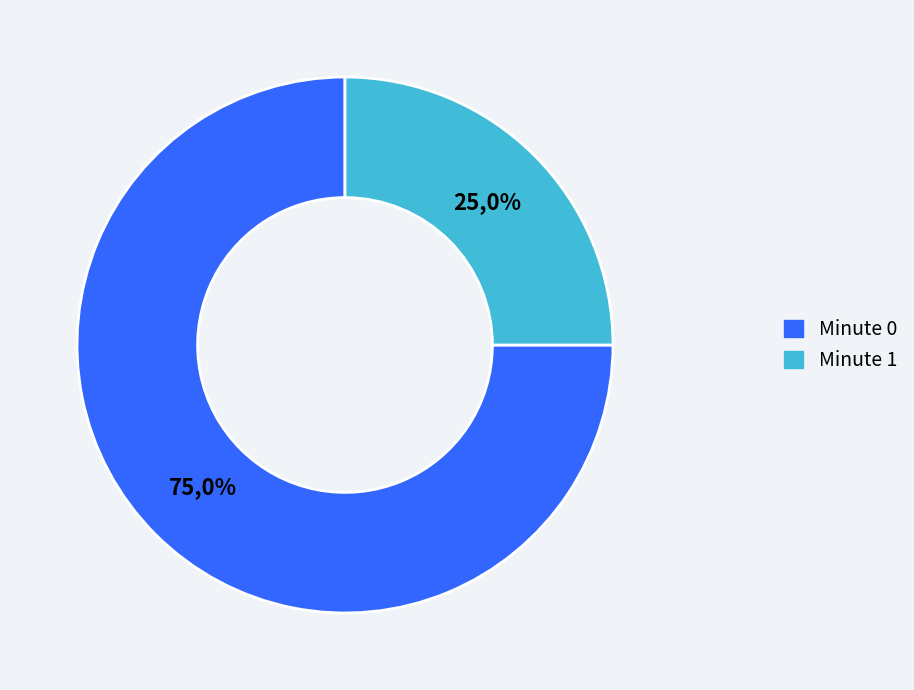

Which has a higher value, Minute 0 or Minute 1?

Minute 0